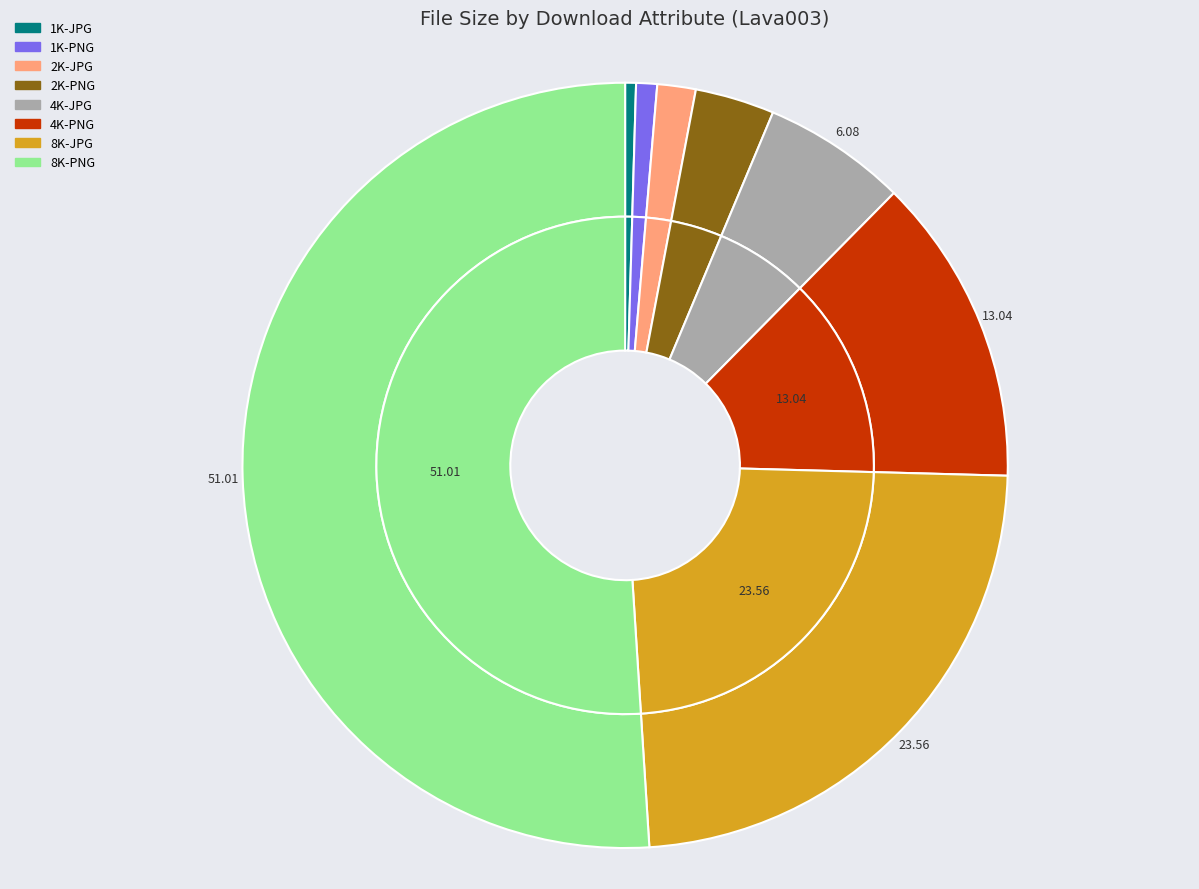

Count the number of slices in the pie.

8